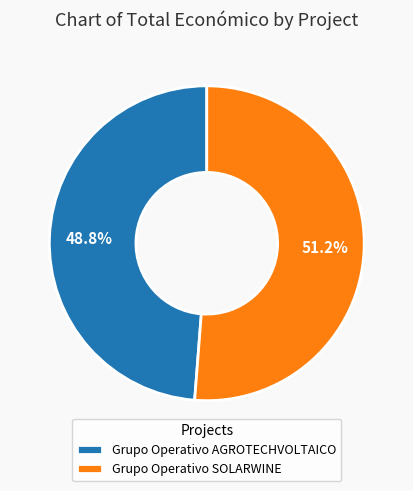

Rank the categories by value from lowest to highest.

Grupo Operativo AGROTECHVOLTAICO, Grupo Operativo SOLARWINE